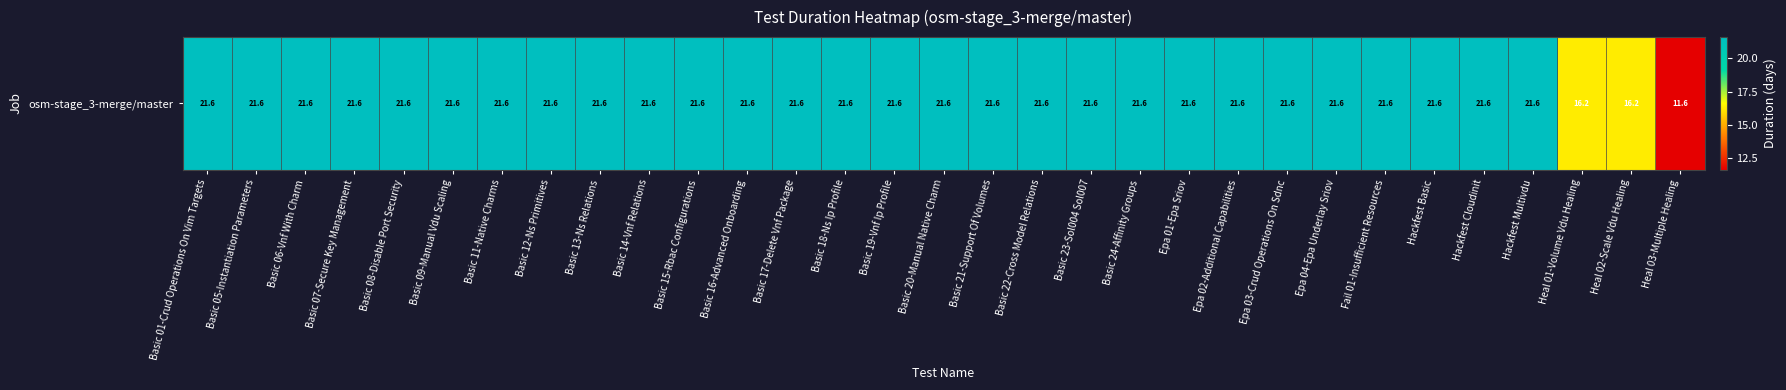

Rank the categories by value from lowest to highest.

Heal 03-Multiple Healing, Heal 01-Volume Vdu Healing, Heal 02-Scale Vdu Healing, Basic 01-Crud Operations On Vim Targets, Basic 05-Instantiation Parameters, Basic 06-Vnf With Charm, Basic 07-Secure Key Management, Basic 08-Disable Port Security, Basic 09-Manual Vdu Scaling, Basic 11-Native Charms, Basic 12-Ns Primitives, Basic 13-Ns Relations, Basic 14-Vnf Relations, Basic 15-Rbac Configurations, Basic 16-Advanced Onboarding, Basic 17-Delete Vnf Package, Basic 18-Ns Ip Profile, Basic 19-Vnf Ip Profile, Basic 20-Manual Native Charm, Basic 21-Support Of Volumes, Basic 22-Cross Model Relations, Basic 23-Sol004 Sol007, Basic 24-Affinity Groups, Epa 01-Epa Sriov, Epa 02-Additional Capabilities, Epa 03-Crud Operations On Sdnc, Epa 04-Epa Underlay Sriov, Fail 01-Insufficient Resources, Hackfest Basic, Hackfest Cloudinit, Hackfest Multivdu